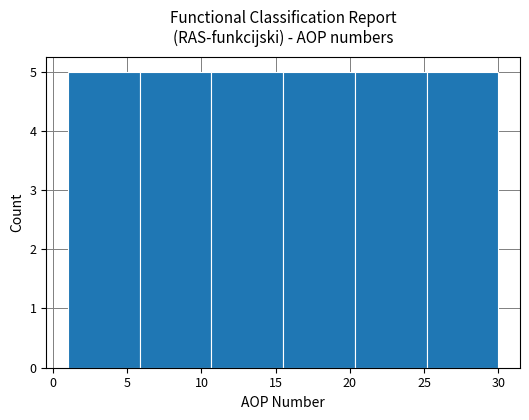

What is the height of the bar covering 6.0 to 10.5 on the x-axis? Neither the bar edges nor the heights are printed on the chart, so give them approximately, as read against the axes.

5